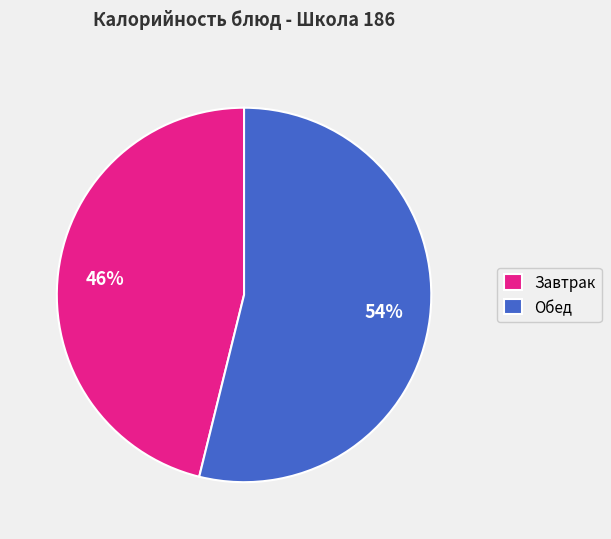

Is it true that Завтрак is 52% of the pie?

False